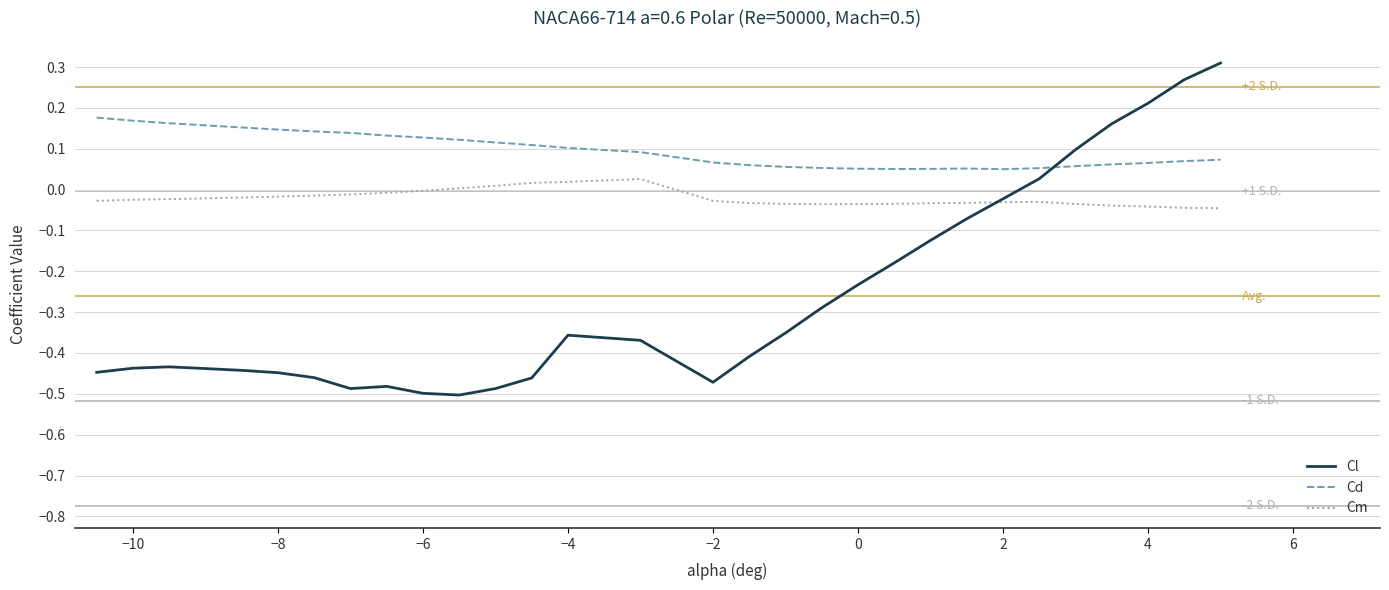

Which series has the widest spread of values?

Cl